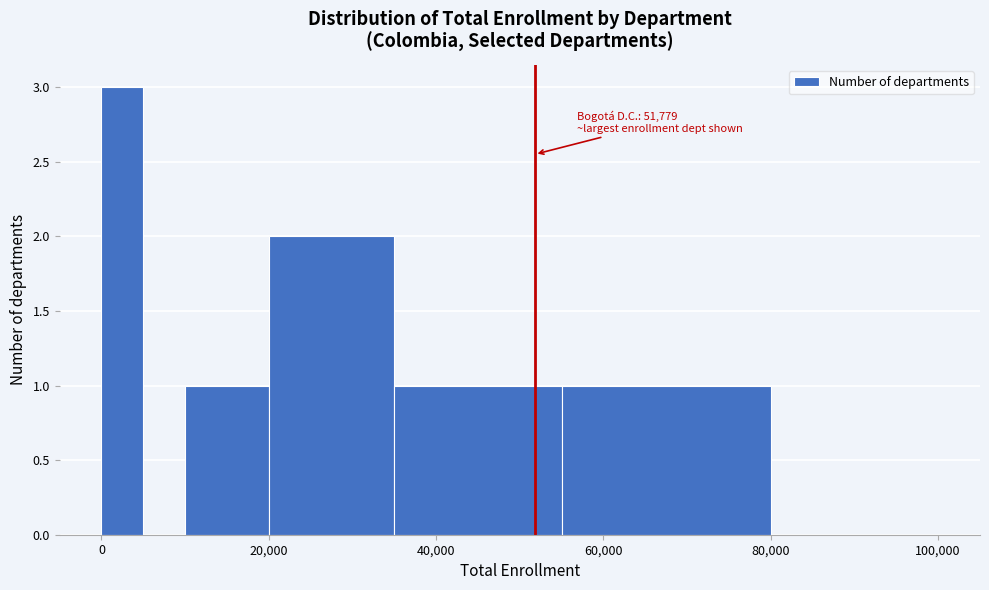

Read against the x-axis, roughly where is the centre of the tallest bar?

2000